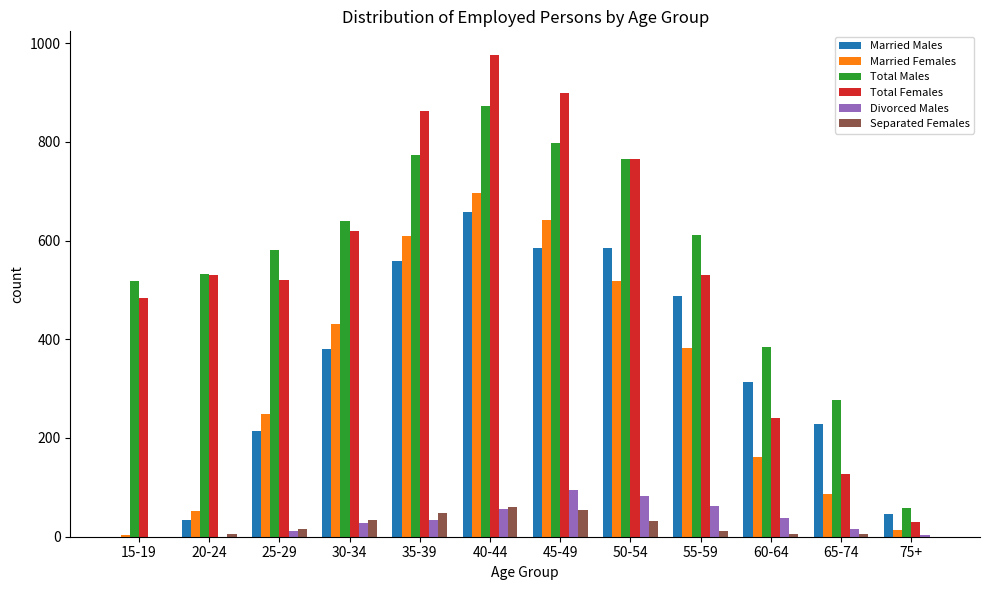

At which label is Married Females closest to 349?

55-59